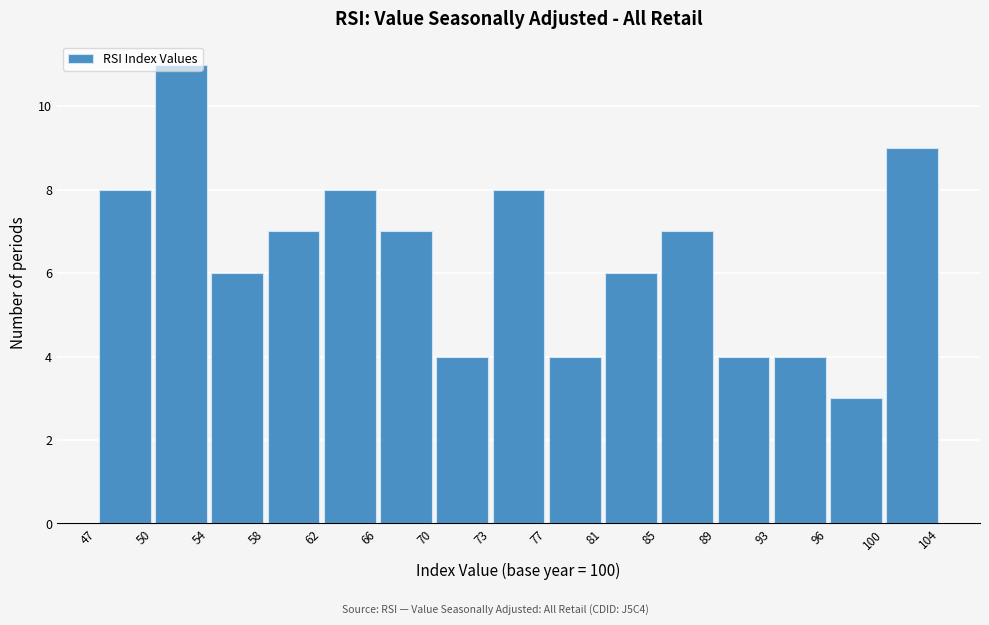

How tall is the bar that spans 66 to 70 on the x-axis? The values are not printed on the chart, so give them approximately, as read against the axis.

7